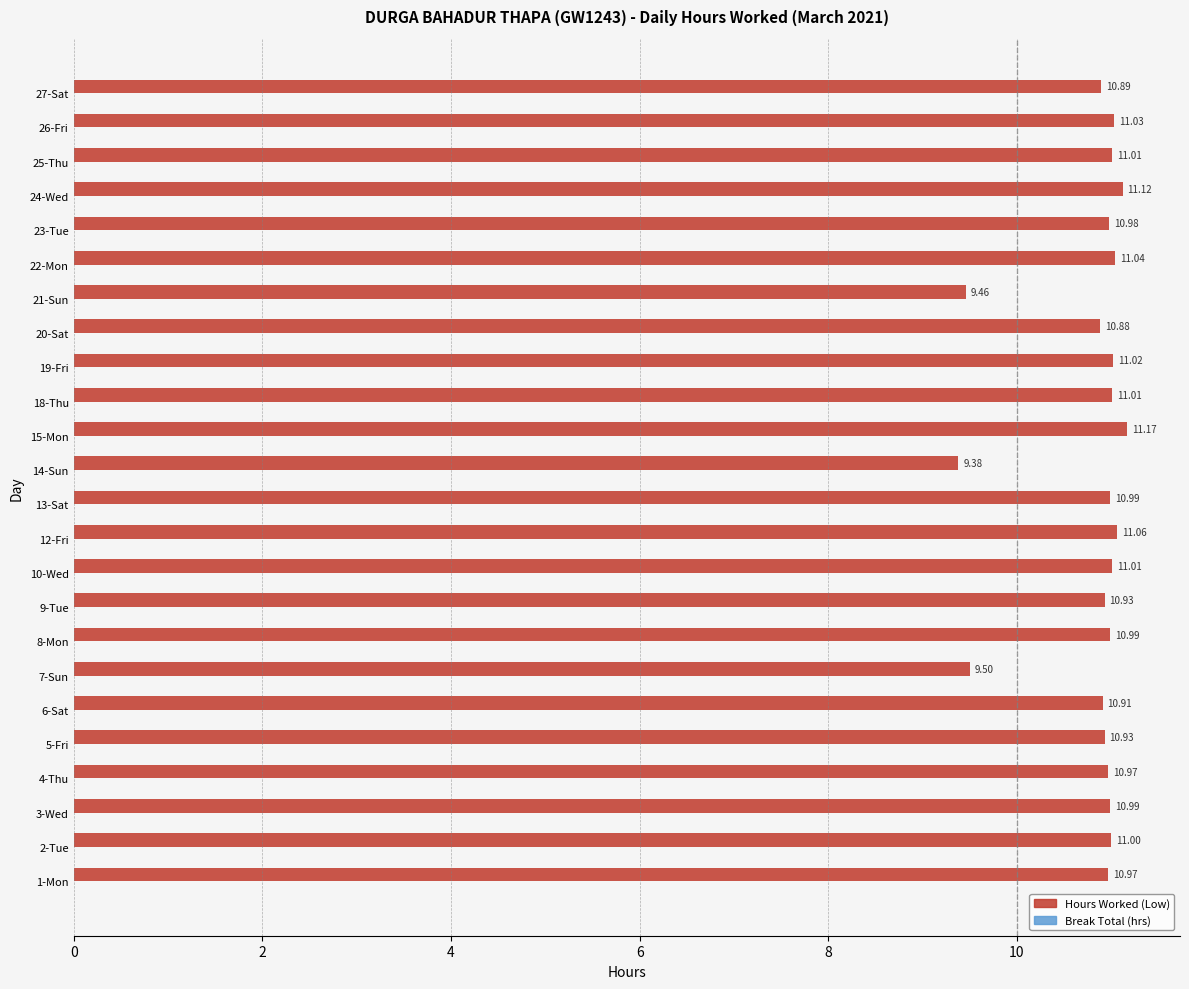

What is the difference between the maximum and minimum values?

1.8